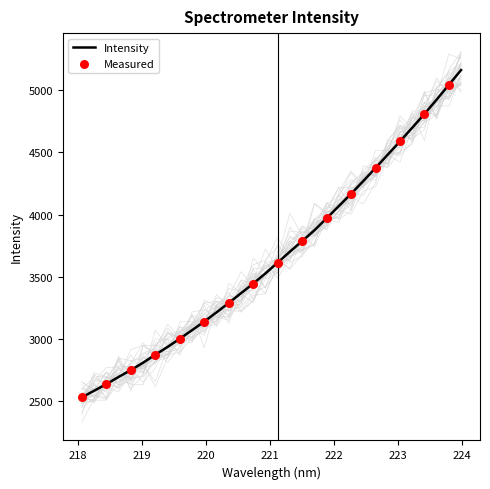

Approximately how many times larger is the value at 218.6332 compared to 223.9802?

0.5